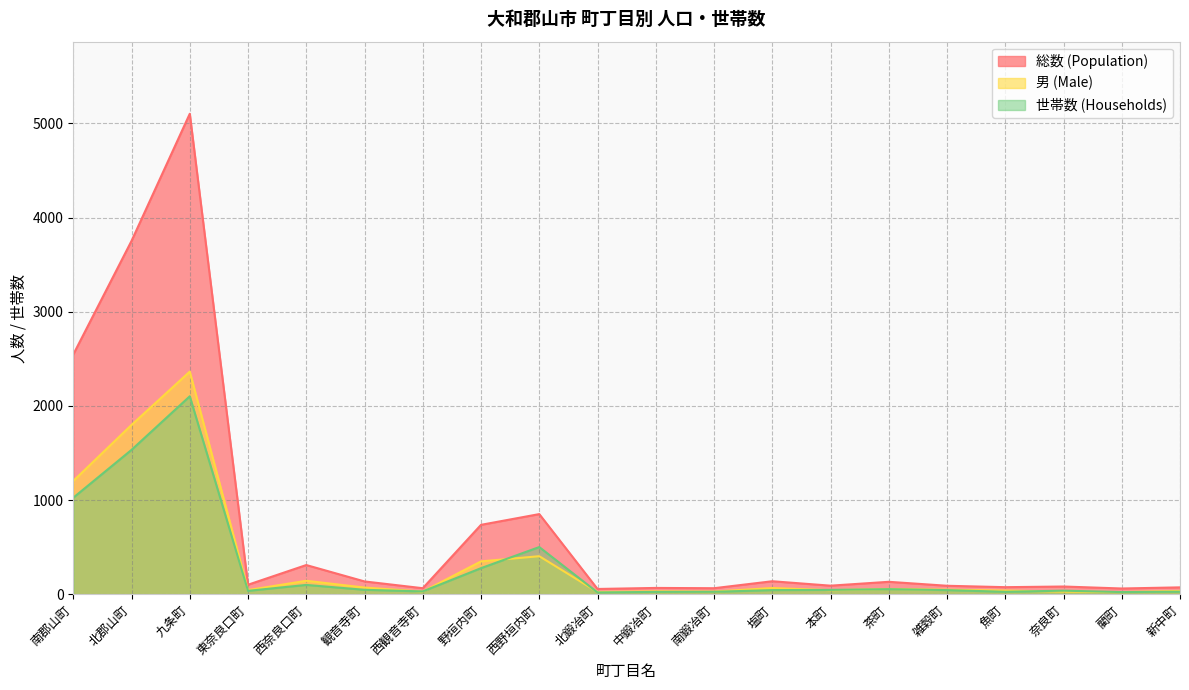

List the labels in order of 男 (Male) value, smallest first.

藺町, 北鍛冶町, 西観音寺町, 南鍛冶町, 奈良町, 中鍛冶町, 新中町, 魚町, 本町, 東奈良口町, 雑穀町, 茶町, 塩町, 観音寺町, 西奈良口町, 野垣内町, 西野垣内町, 南郡山町, 北郡山町, 九条町